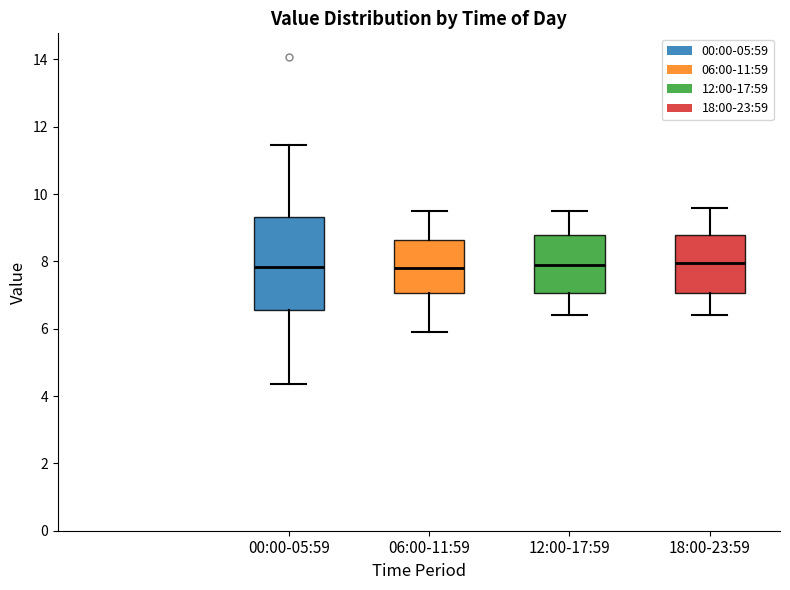

Reading left to right, transcribe this box plot: for each box, give where its median line is, the range the box spans, and where its two whiskers end, as read against the y-axis. The values are not printed on the chart, so give them approximately, as read against the axis.

00:00-05:59: median 7.8, box 6.6 to 9.4, whiskers 4.4 to 11.4
06:00-11:59: median 7.8, box 7.0 to 8.6, whiskers 6.0 to 9.6
12:00-17:59: median 8.0, box 7.0 to 8.8, whiskers 6.4 to 9.6
18:00-23:59: median 8.0, box 7.0 to 8.8, whiskers 6.4 to 9.6